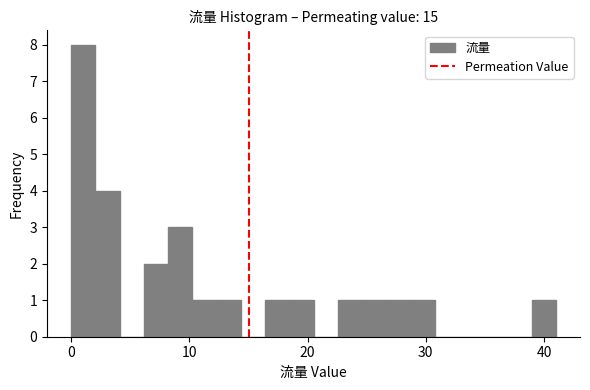

Read against the x-axis, roughly where is the centre of the tallest bar?

1